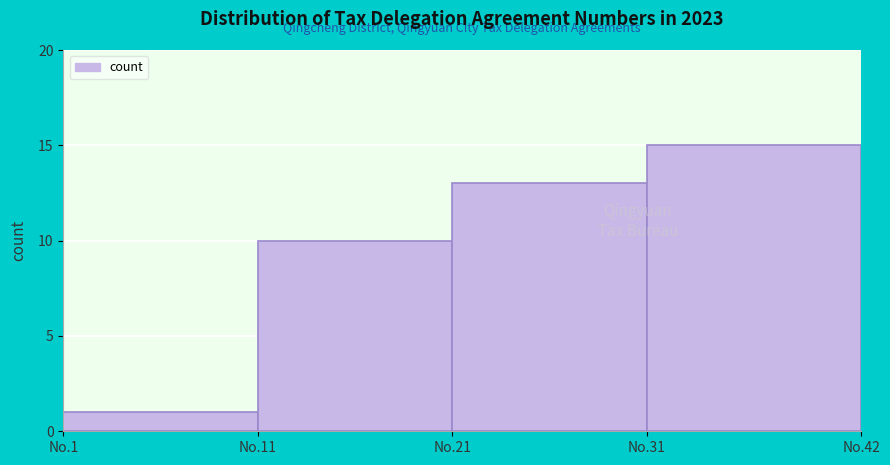

Reading left to right, list all the values displayed in this chart.

No.1=1	No.11=10	No.21=13	No.31=15